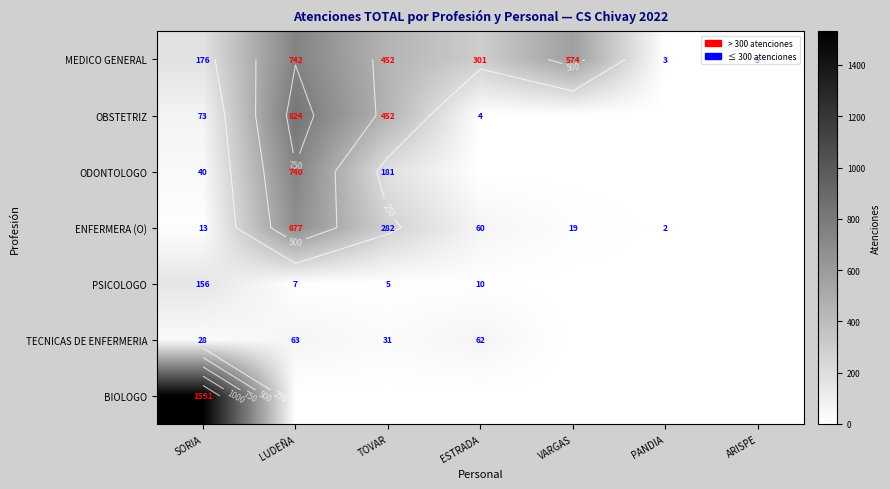

Rank the categories by OBSTETRIZ value from highest to lowest.

LUDEÑA, TOVAR, SORIA, ESTRADA, VARGAS, PANDIA, ARISPE